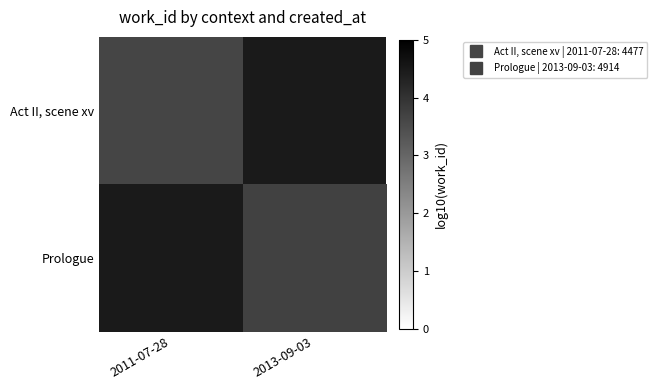

At how many categories does at least one series exceed 3?

2